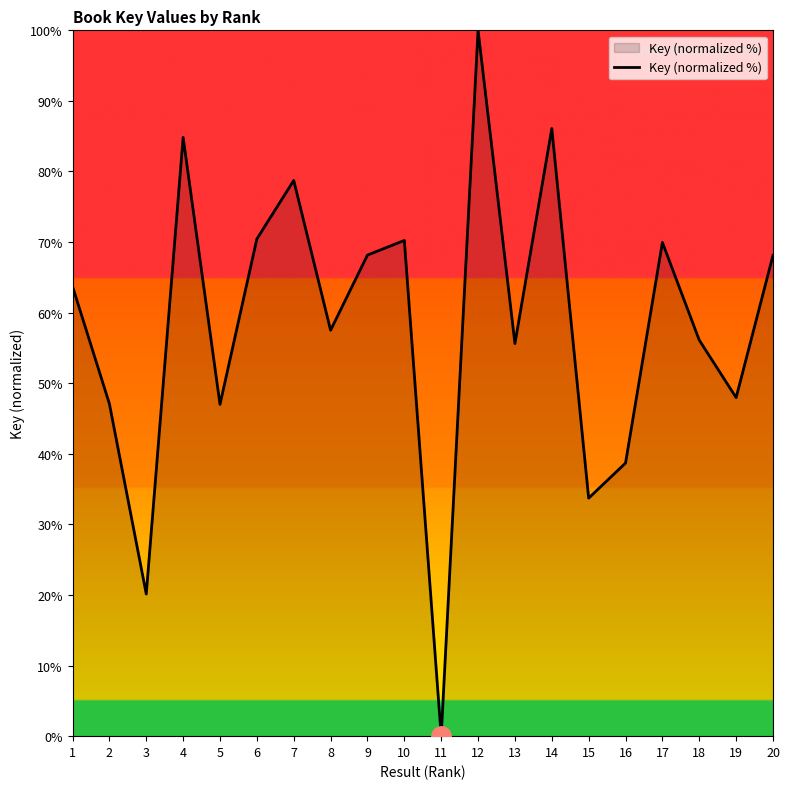

At which category does the chart reach its peak across all series?

12